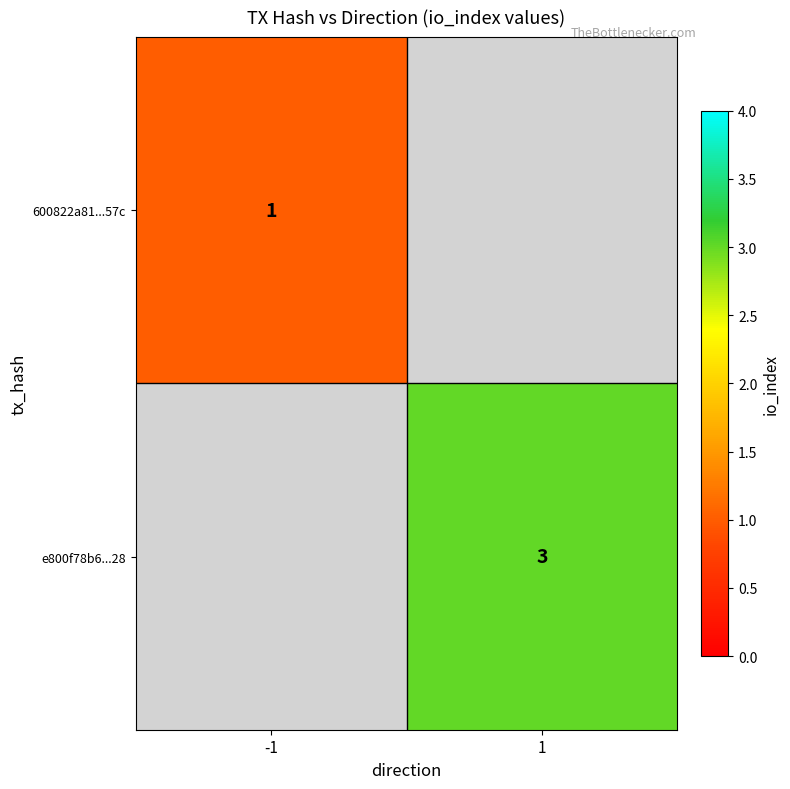

Is it true that e800f78b6...28 equals 3 at 1?

True